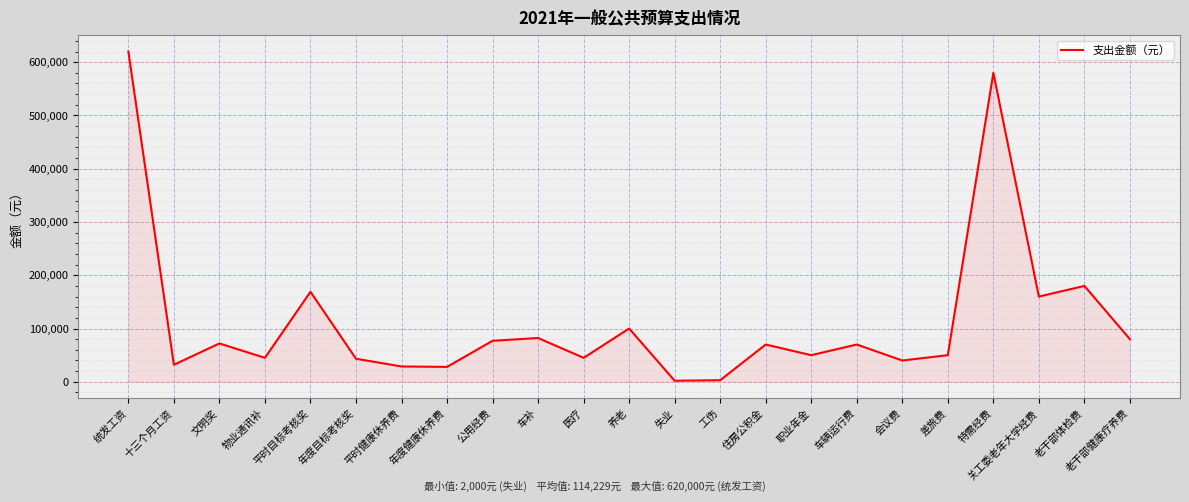

What is the difference between the maximum and minimum values?

618000